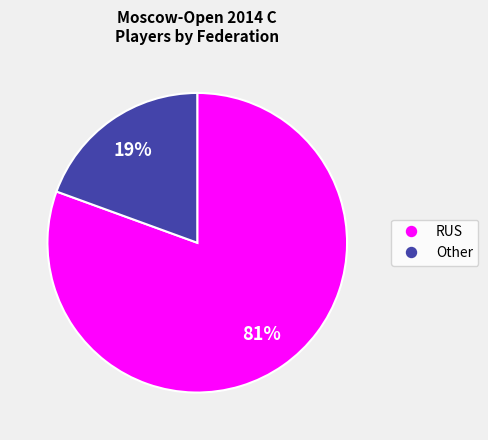

How many segments does this pie chart have?

2